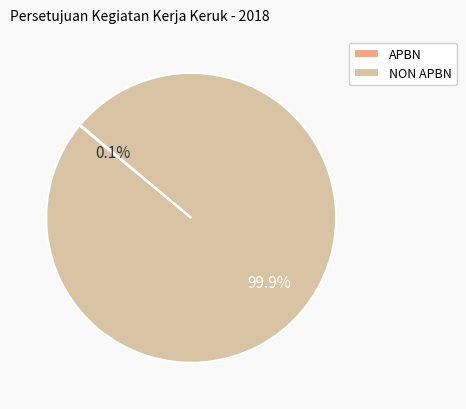

Does any single category account for the majority?

Yes